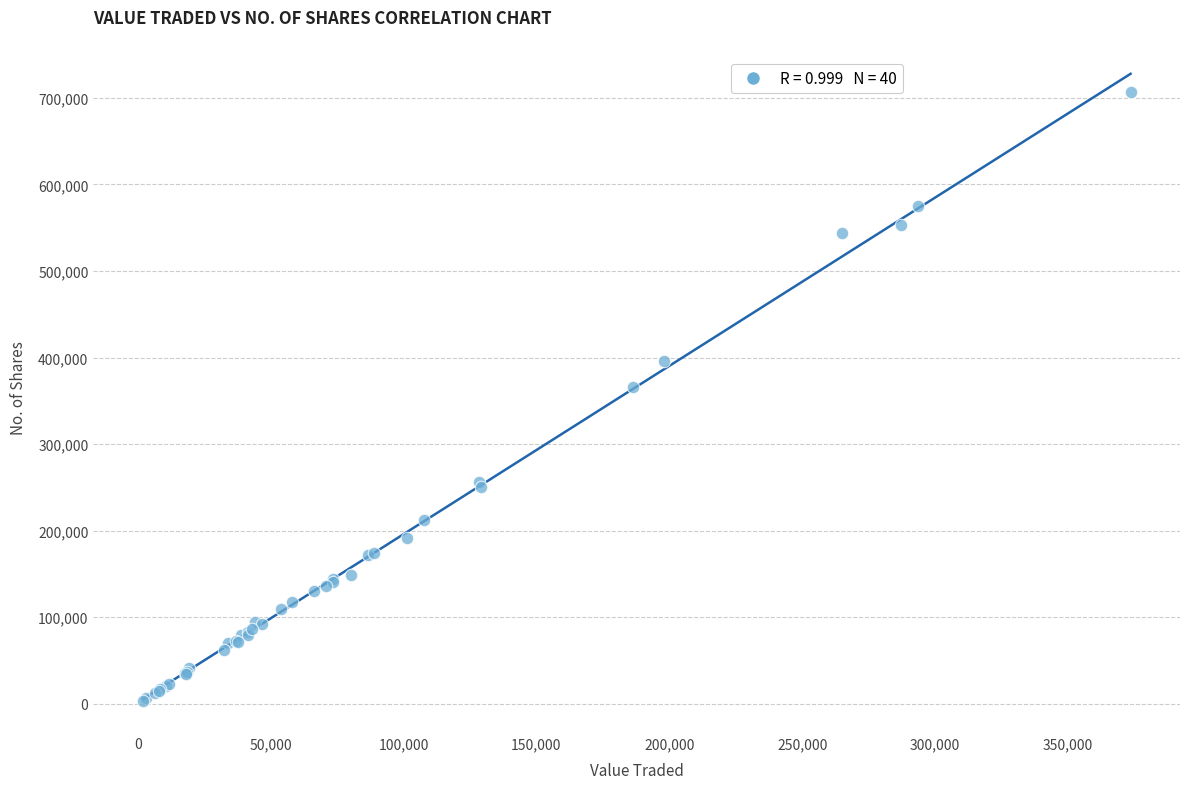

What Y value in the scatter plot is closest to 355242?

365566